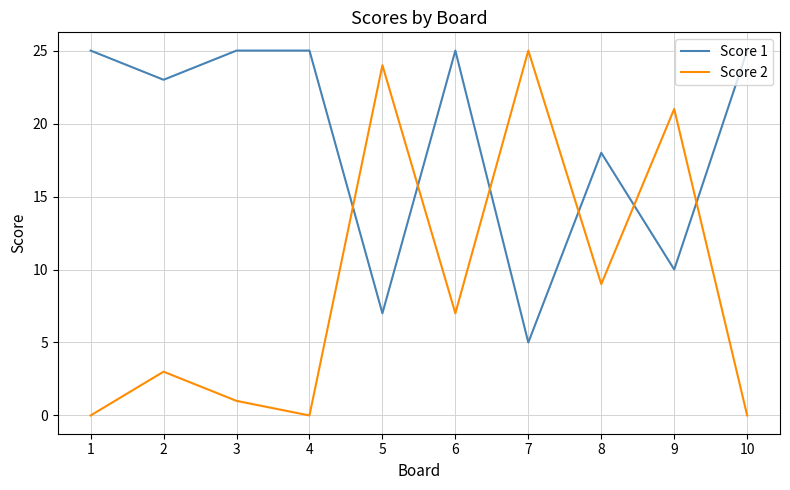

True or false: Score 1 has more than 1 interior local peaks.

True